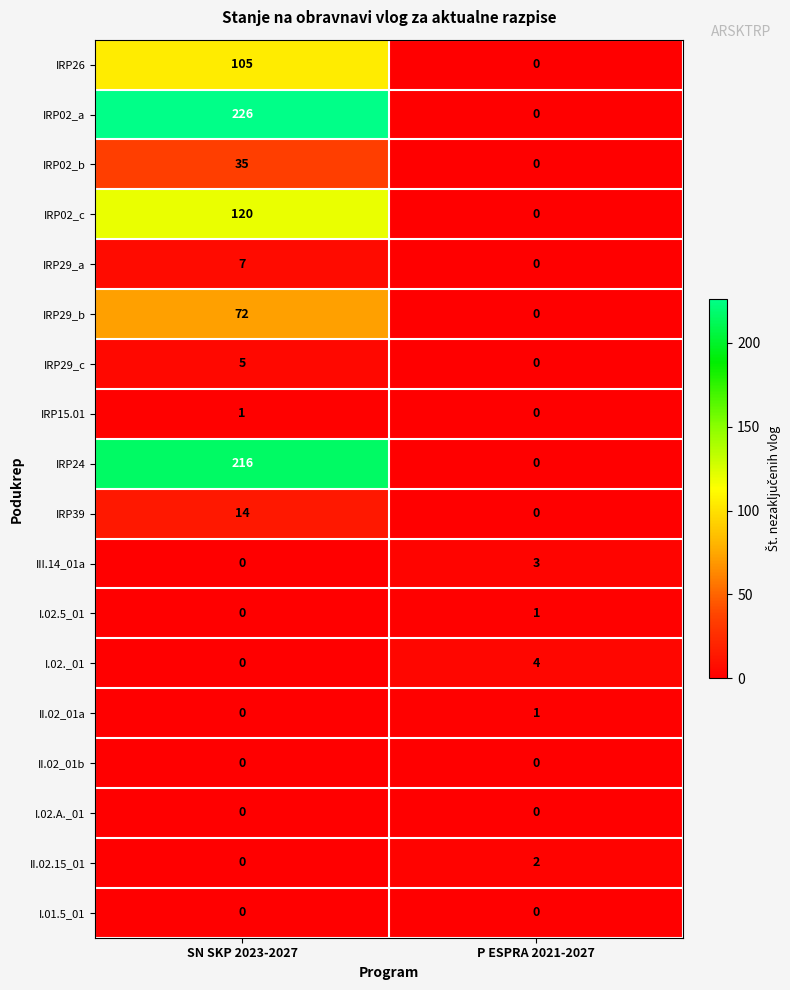

At which category does the chart reach its peak across all series?

SN SKP 2023-2027